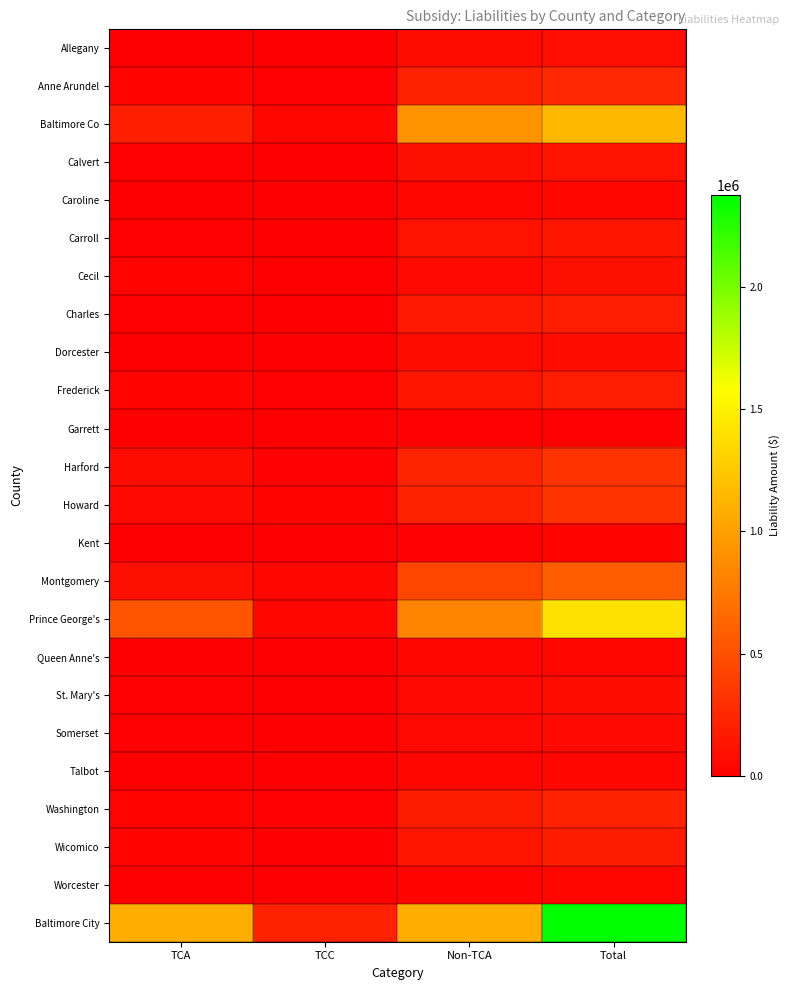

What is the total value across all series at Total?

8012361.6